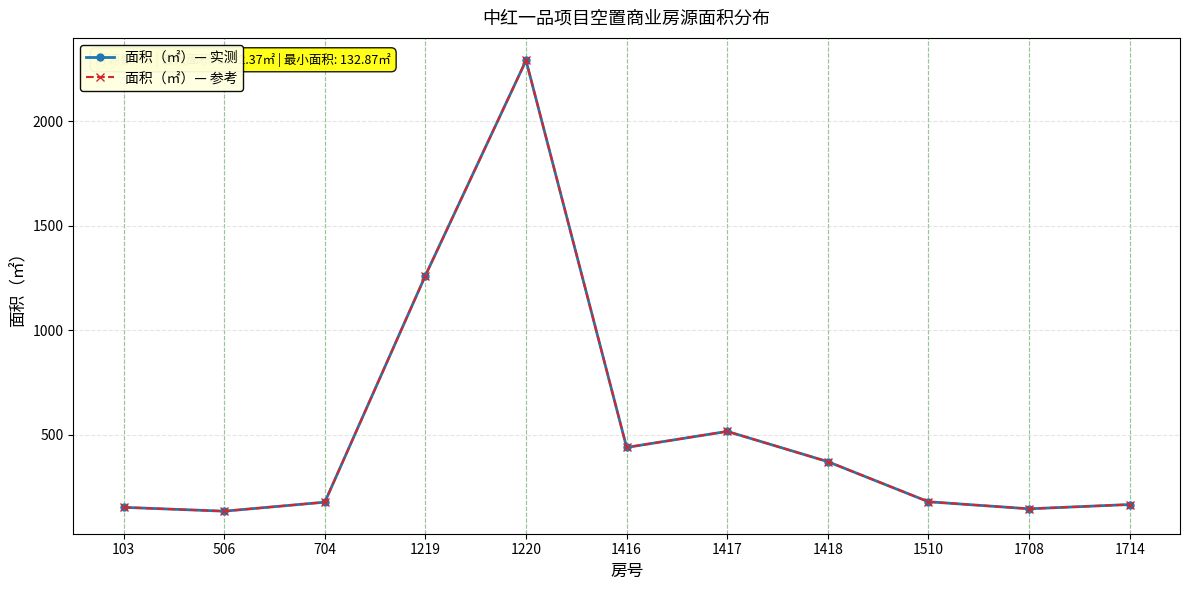

What is the greatest value displayed?

2292.4